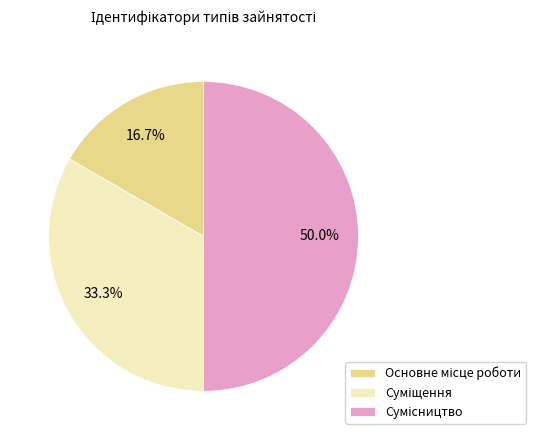

How many segments does this pie chart have?

3